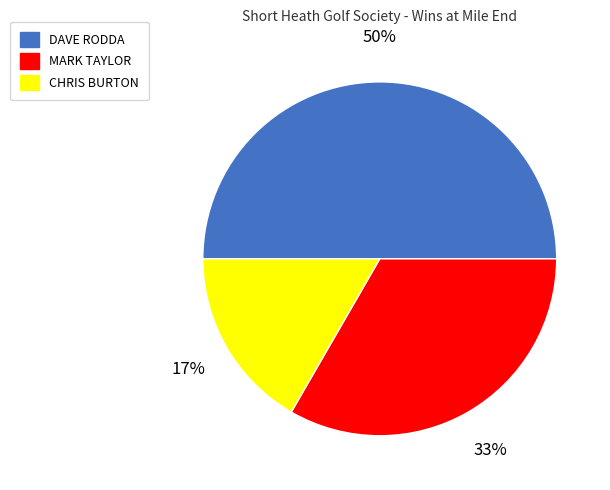

Do CHRIS BURTON and DAVE RODDA together represent more than half of the pie?

Yes